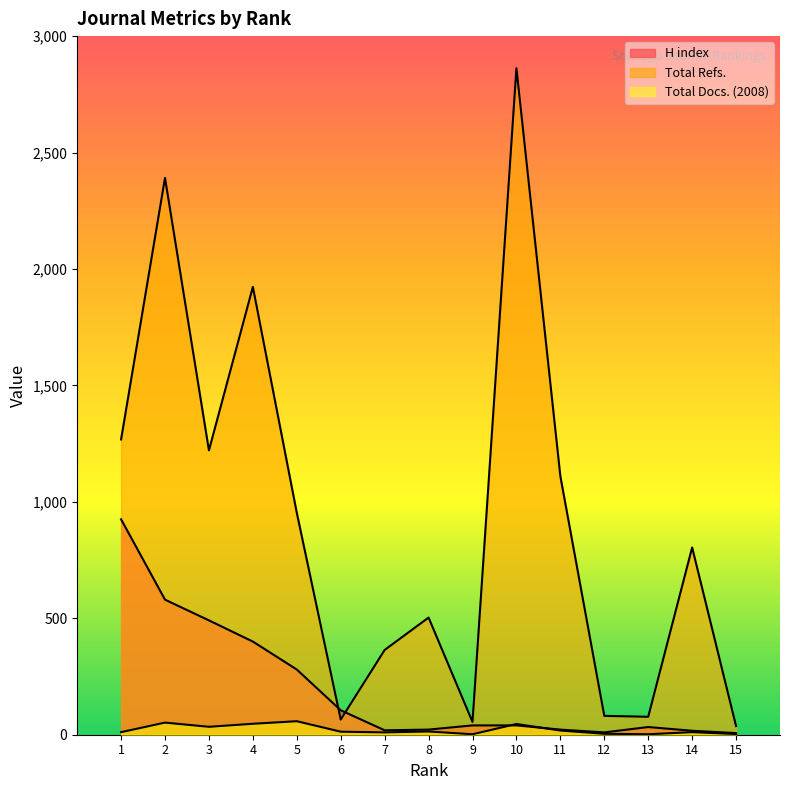

What value does the Total Refs. series have at 4, to the nearest 50?

1900